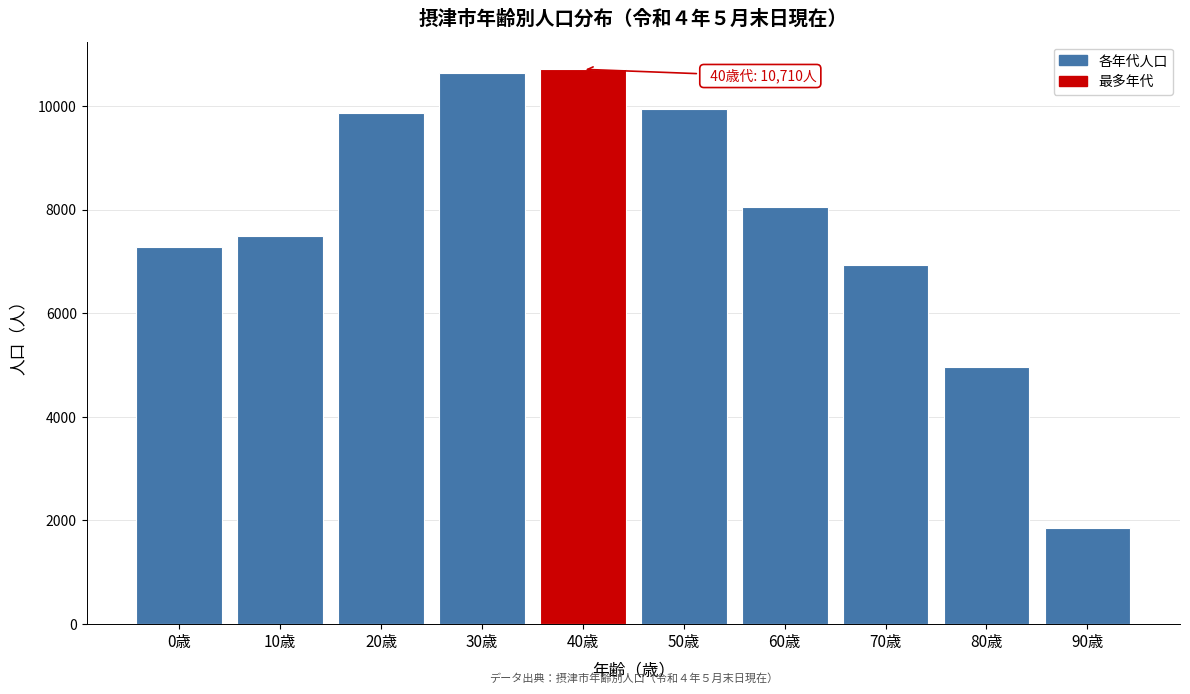

Reading left to right, transcribe all the data shown in this chart.

7274	7486	9863	10632	10710	9934	8048	6934	4961	1841